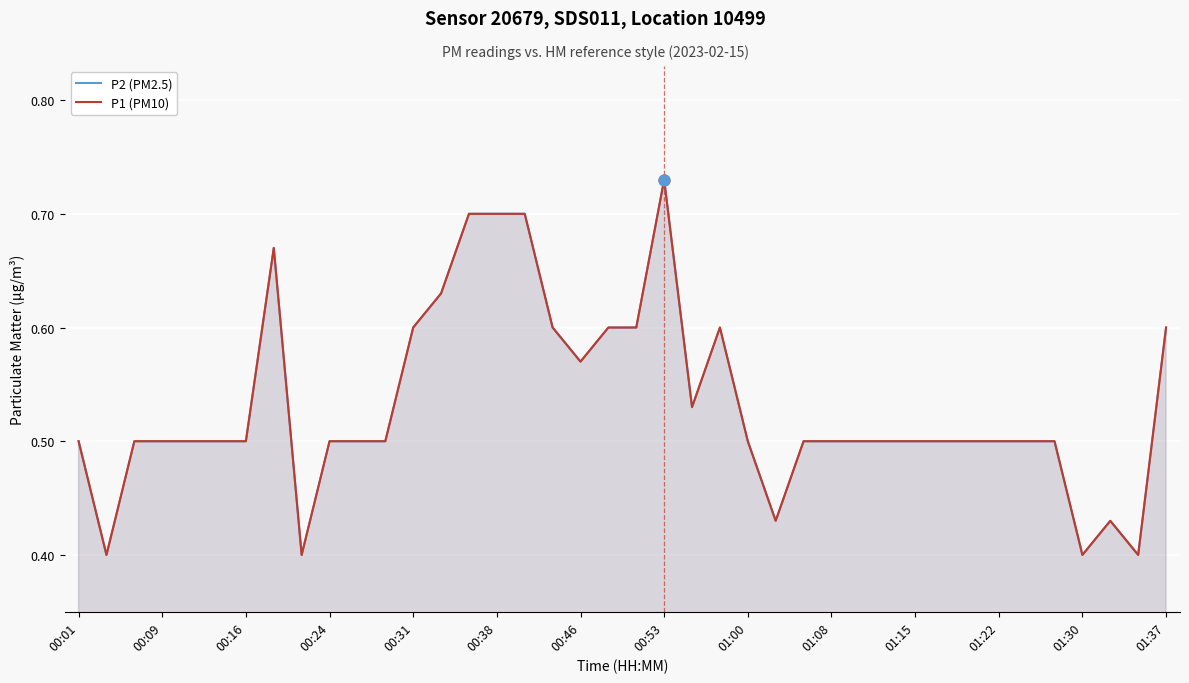

Which series reaches the minimum Y coordinate?

P2 (PM2.5)